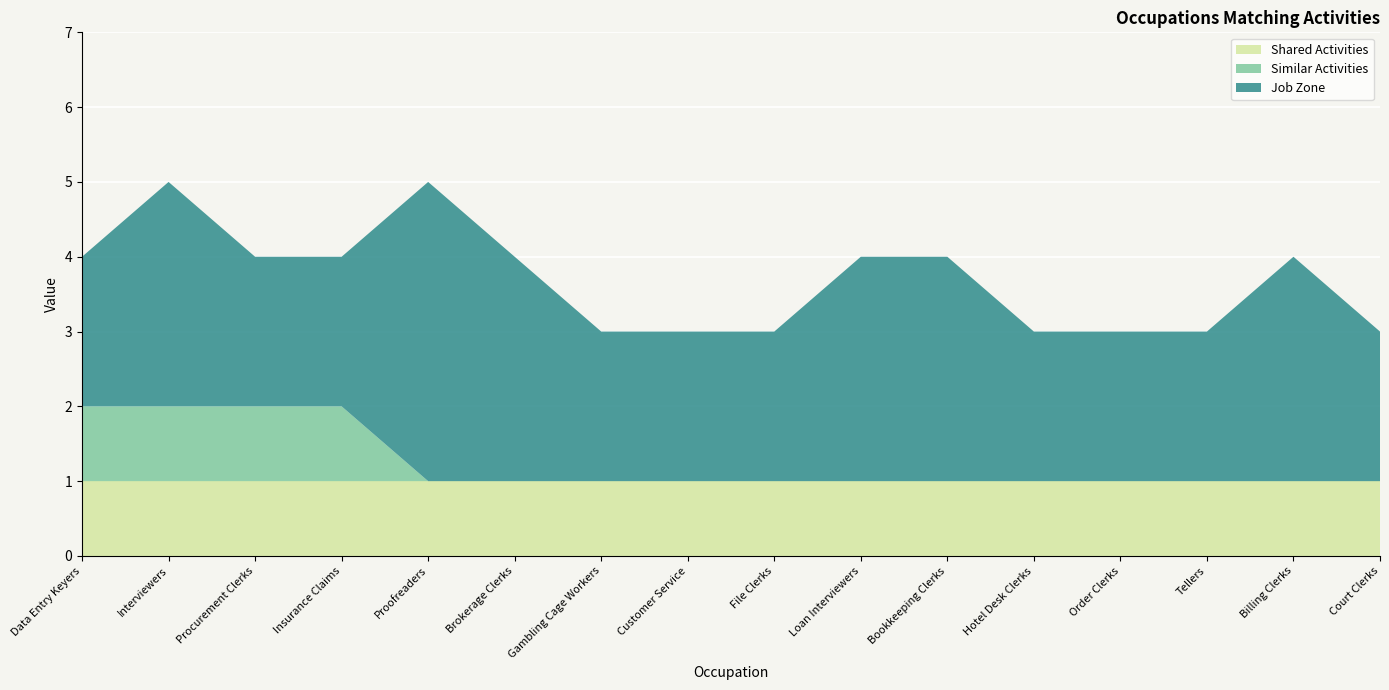

Reading left to right, list all the values displayed in this chart.

Shared Activities: Data Entry Keyers=1	Interviewers=1	Procurement Clerks=1	Insurance Claims=1	Proofreaders=1	Brokerage Clerks=1	Gambling Cage Workers=1	Customer Service=1	File Clerks=1	Loan Interviewers=1	Bookkeeping Clerks=1	Hotel Desk Clerks=1	Order Clerks=1	Tellers=1	Billing Clerks=1	Court Clerks=1
Similar Activities: Data Entry Keyers=1	Interviewers=1	Procurement Clerks=1	Insurance Claims=1	Proofreaders=0	Brokerage Clerks=0	Gambling Cage Workers=0	Customer Service=0	File Clerks=0	Loan Interviewers=0	Bookkeeping Clerks=0	Hotel Desk Clerks=0	Order Clerks=0	Tellers=0	Billing Clerks=0	Court Clerks=0
Job Zone: Data Entry Keyers=2	Interviewers=3	Procurement Clerks=2	Insurance Claims=2	Proofreaders=4	Brokerage Clerks=3	Gambling Cage Workers=2	Customer Service=2	File Clerks=2	Loan Interviewers=3	Bookkeeping Clerks=3	Hotel Desk Clerks=2	Order Clerks=2	Tellers=2	Billing Clerks=3	Court Clerks=2